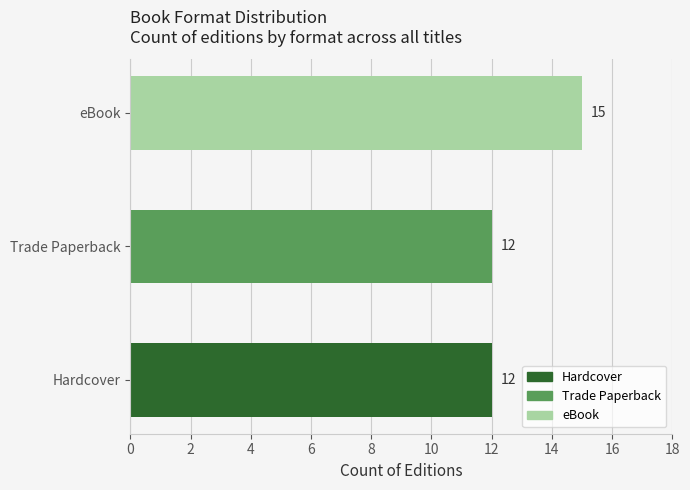

List the labels in order of value, largest first.

eBook, Hardcover, Trade Paperback